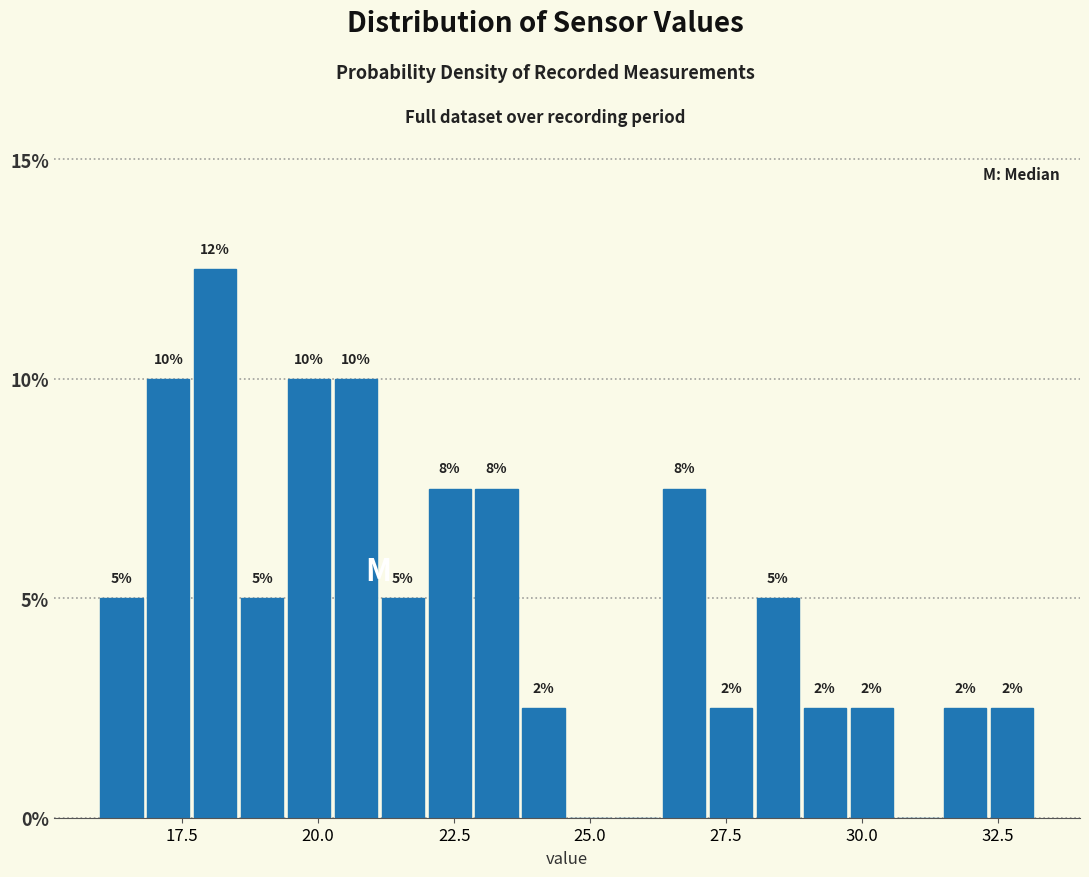

Around what value on the x-axis is the tallest bar? Give the approximate position of its centre, as read against the axis.

18.0